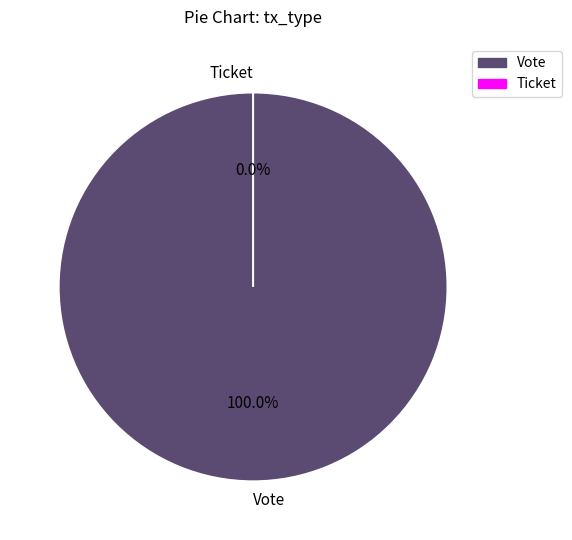

To the nearest percent, what is the difference between the largest and smallest slice percentages?

100%